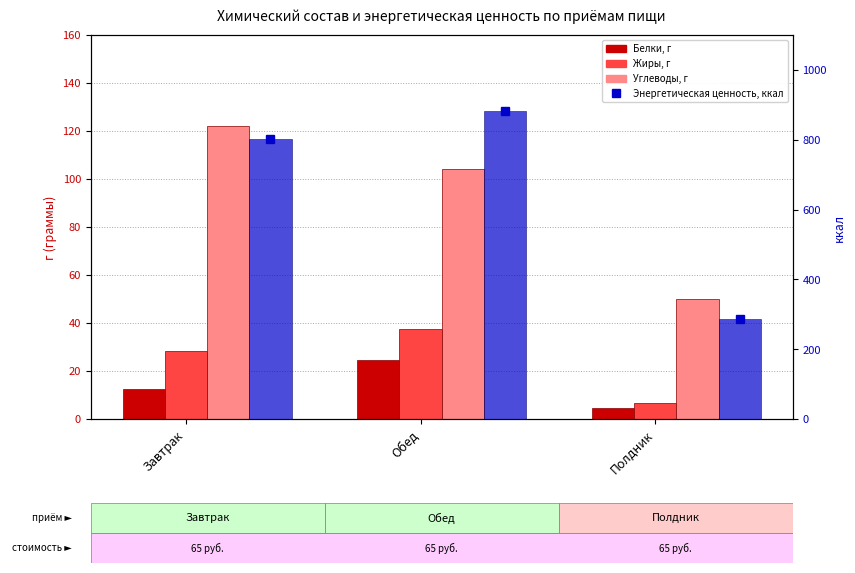

At which category is the sum across all series the highest?

Обед